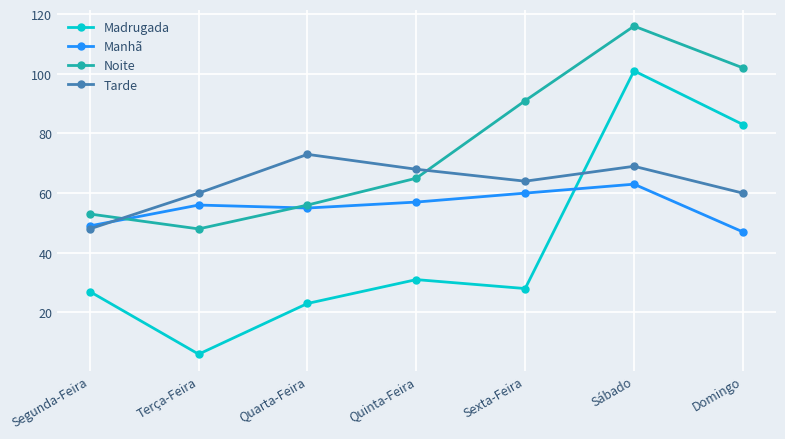

How many lines are shown in the chart?

4